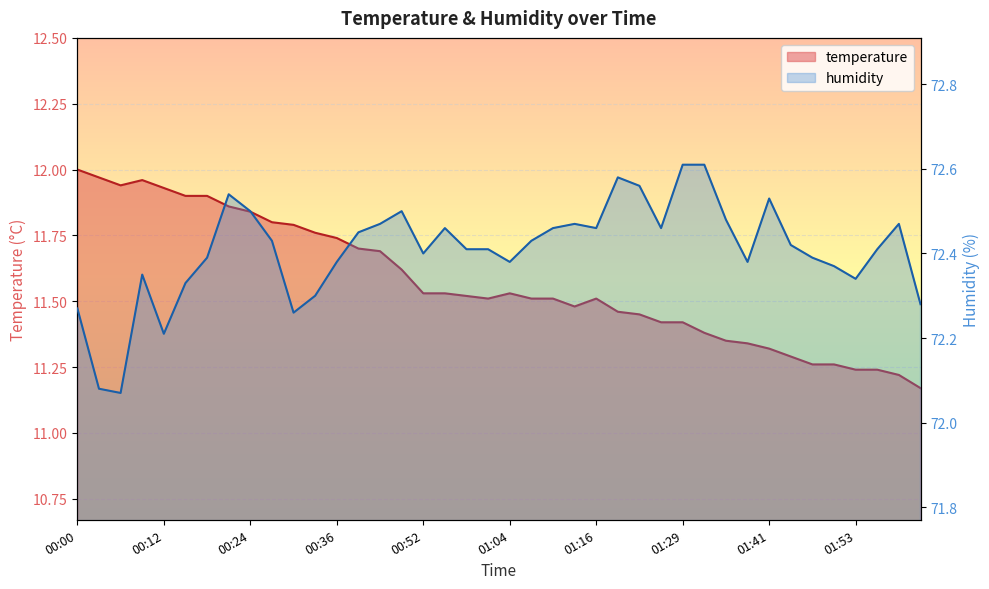

The humidity series shows 72.3 at 00:33. True or false?

True